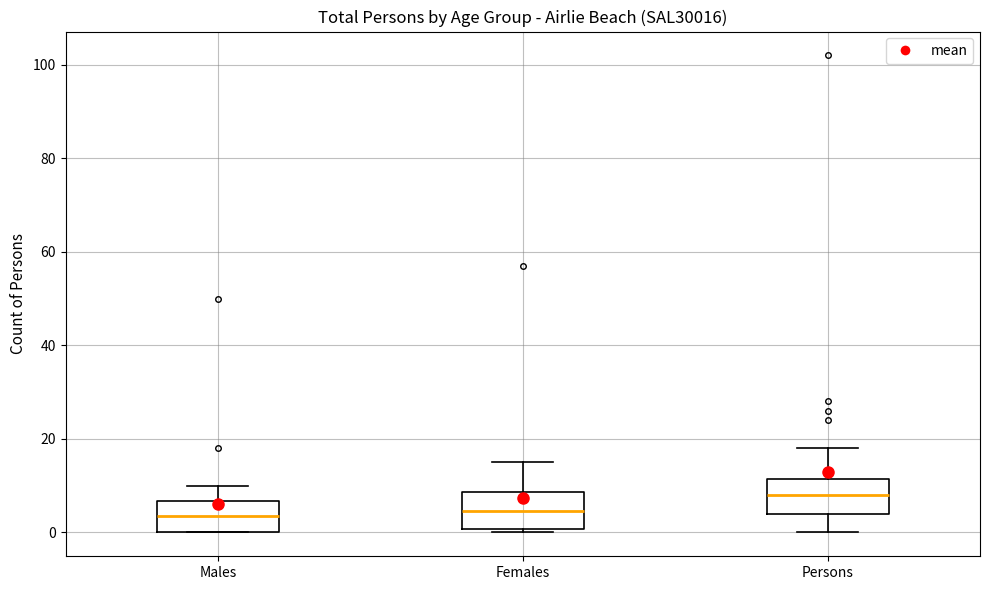

Where does the median line of the box for Persons sit on the y-axis? The values are not printed on the chart, so give them approximately, as read against the axis.

8